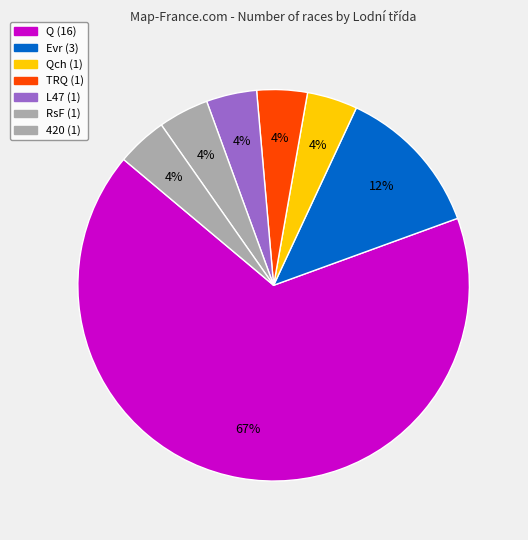

What is the smallest slice in the pie chart?

RsF